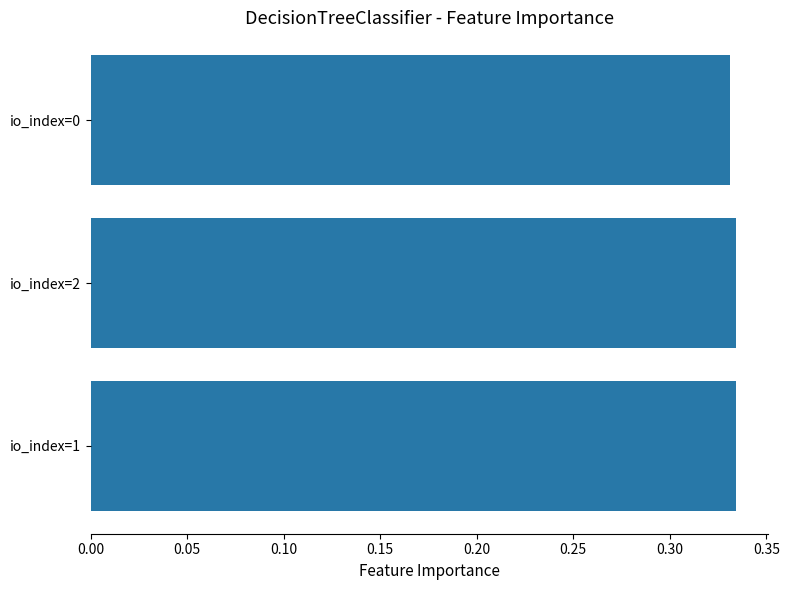

True or false: the data shows 0.5 at io_index=0.

False